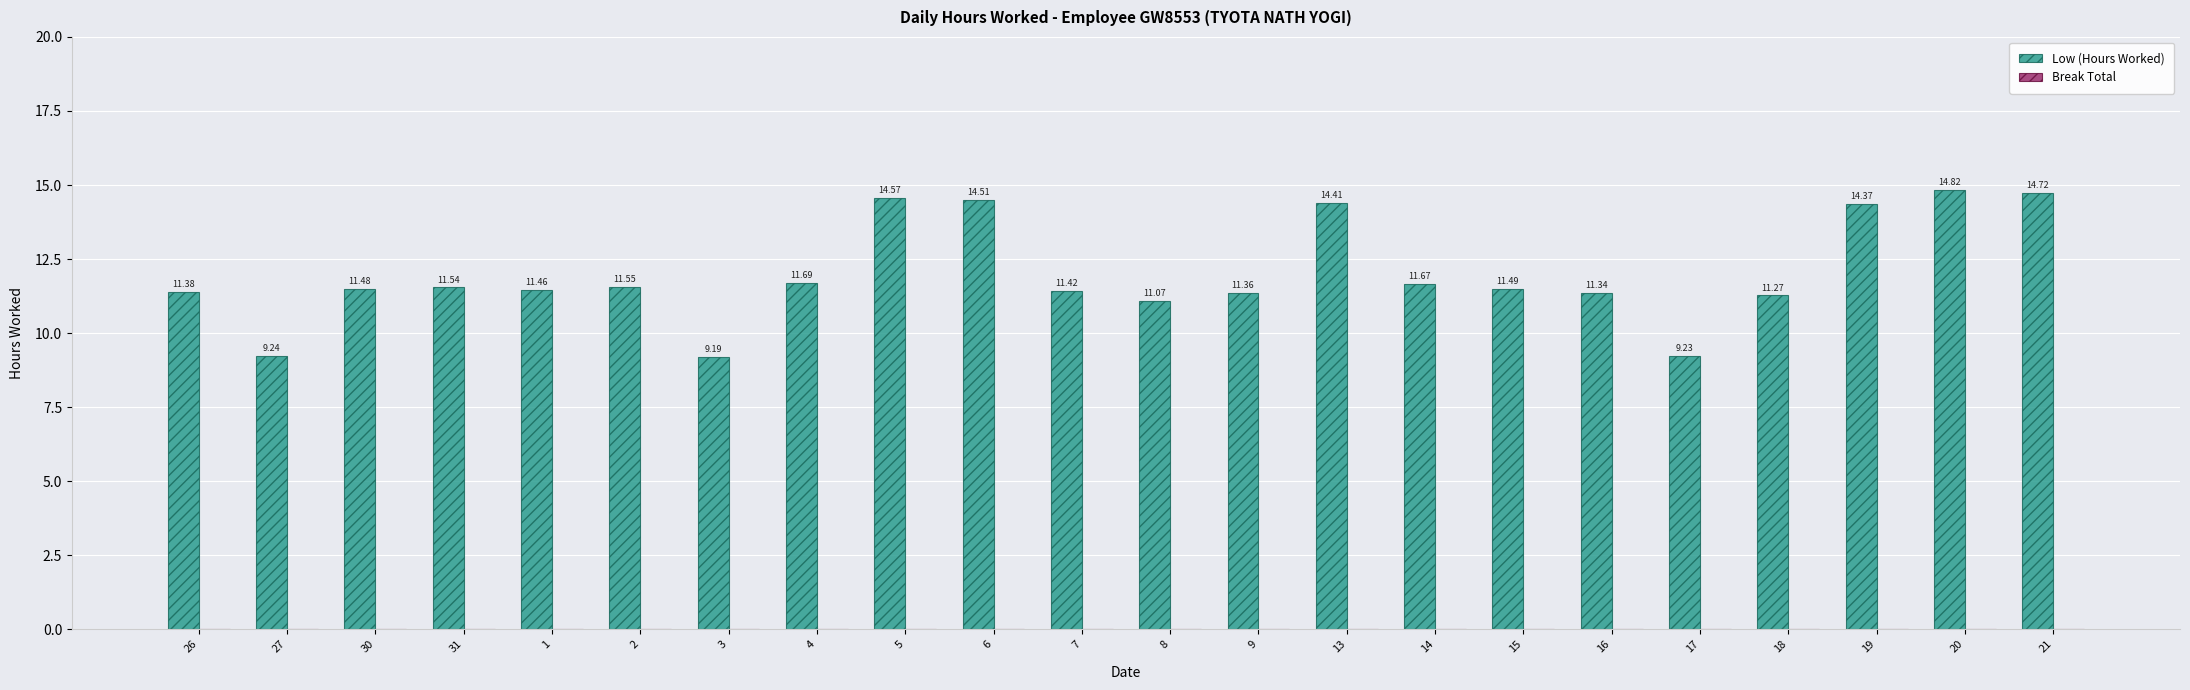

List the labels in order of value, largest first.

20, 21, 5, 6, 13, 19, 4, 14, 2, 31, 15, 30, 1, 7, 26, 9, 16, 18, 8, 27, 17, 3